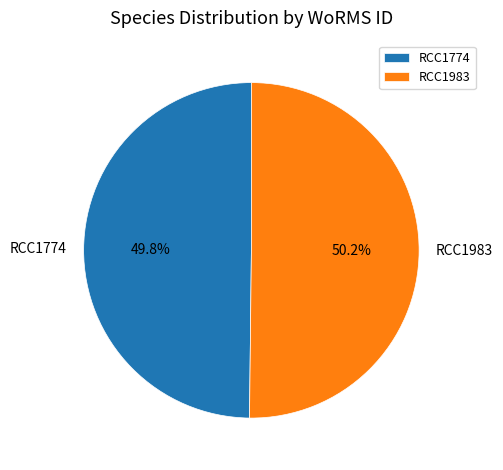

Is it true that RCC1983 is 50% of the pie?

True